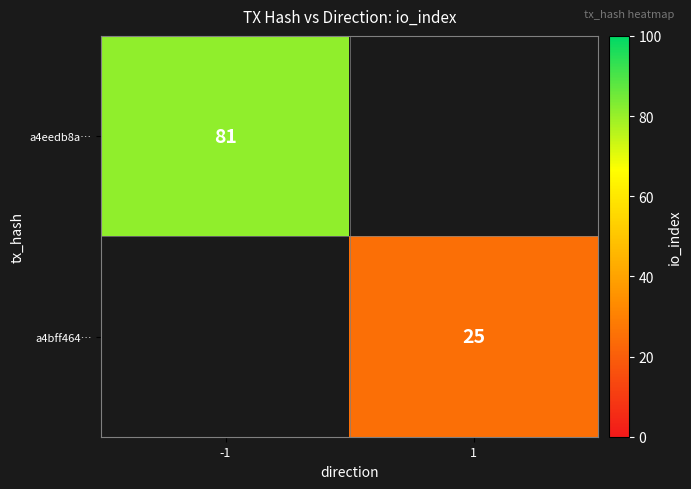

The a4eedb8a… series shows 81 at -1. True or false?

True